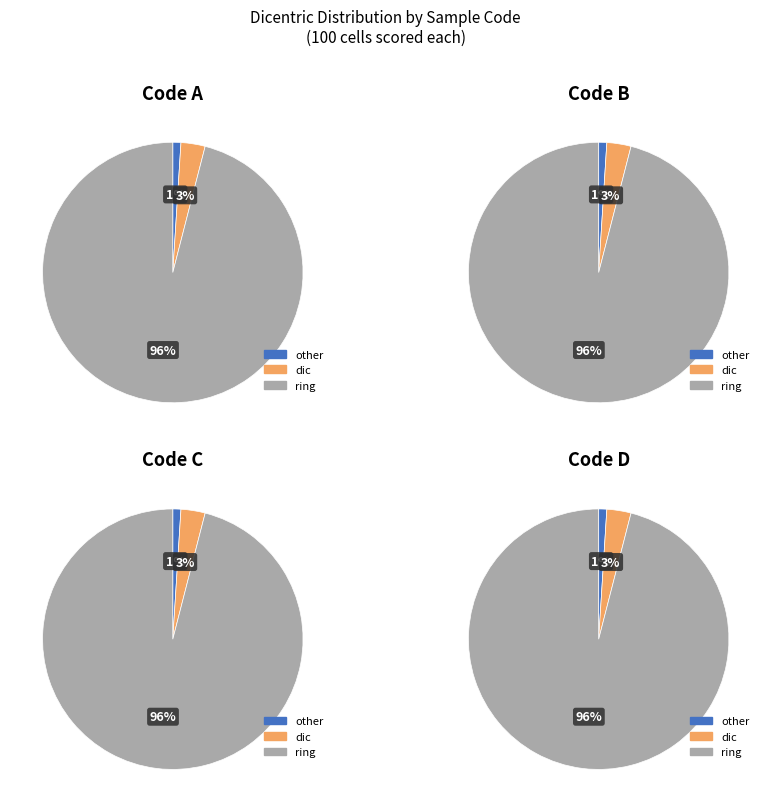

Is other the majority of the pie?

No